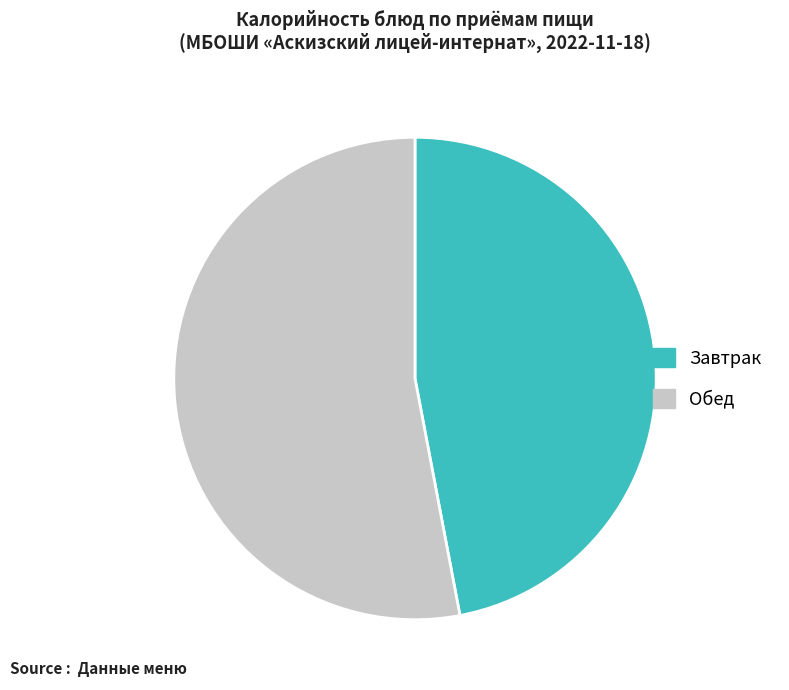

Is there any slice that represents more than half of the pie?

Yes